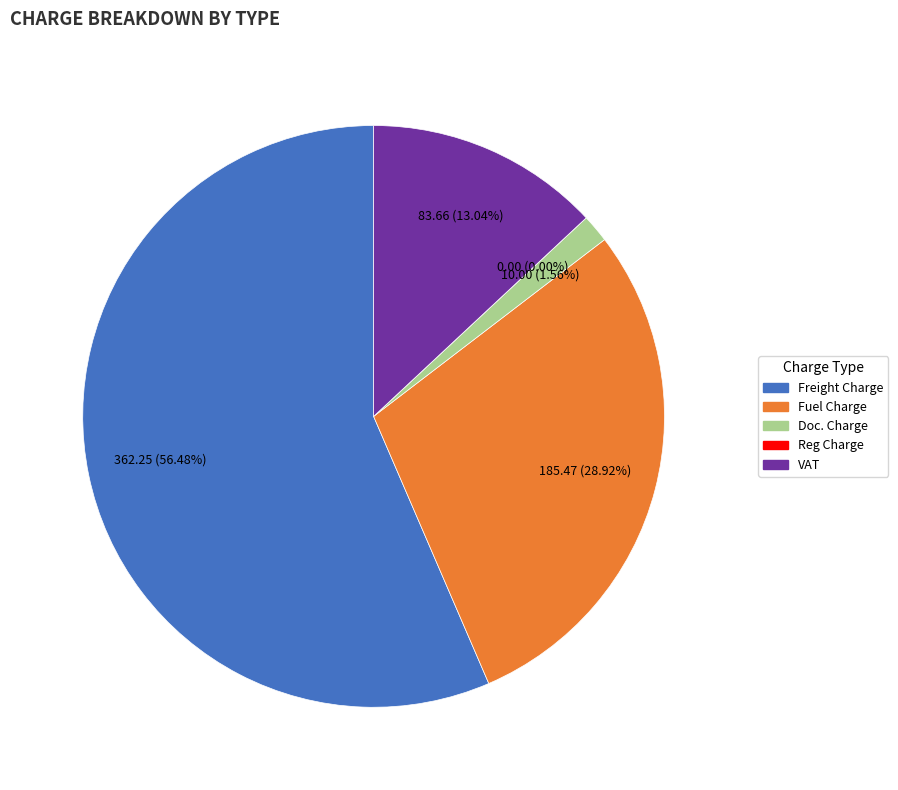

Count the number of slices in the pie.

5